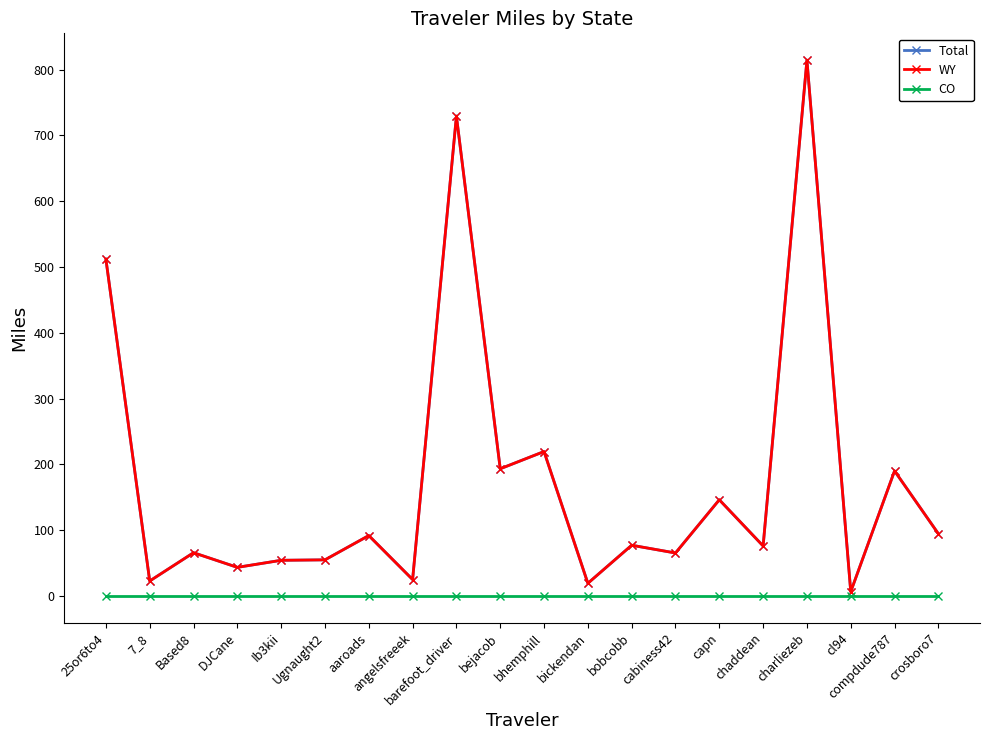

Which has a higher value, aaroads or bejacob?

bejacob